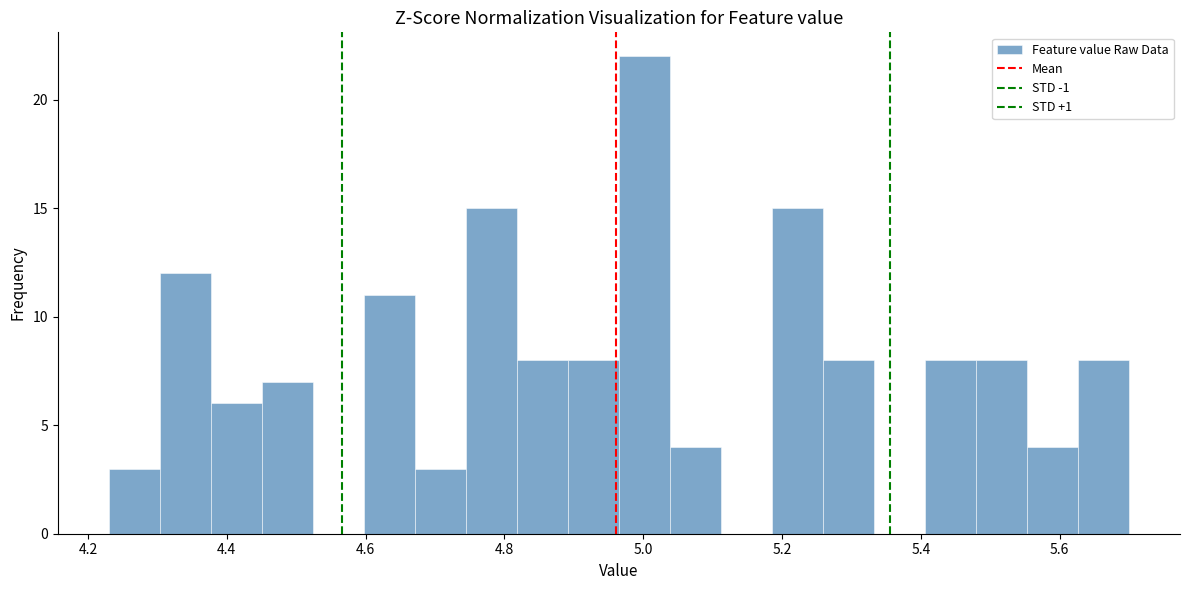

Around what value on the x-axis is the tallest bar? Give the approximate position of its centre, as read against the axis.

5.00